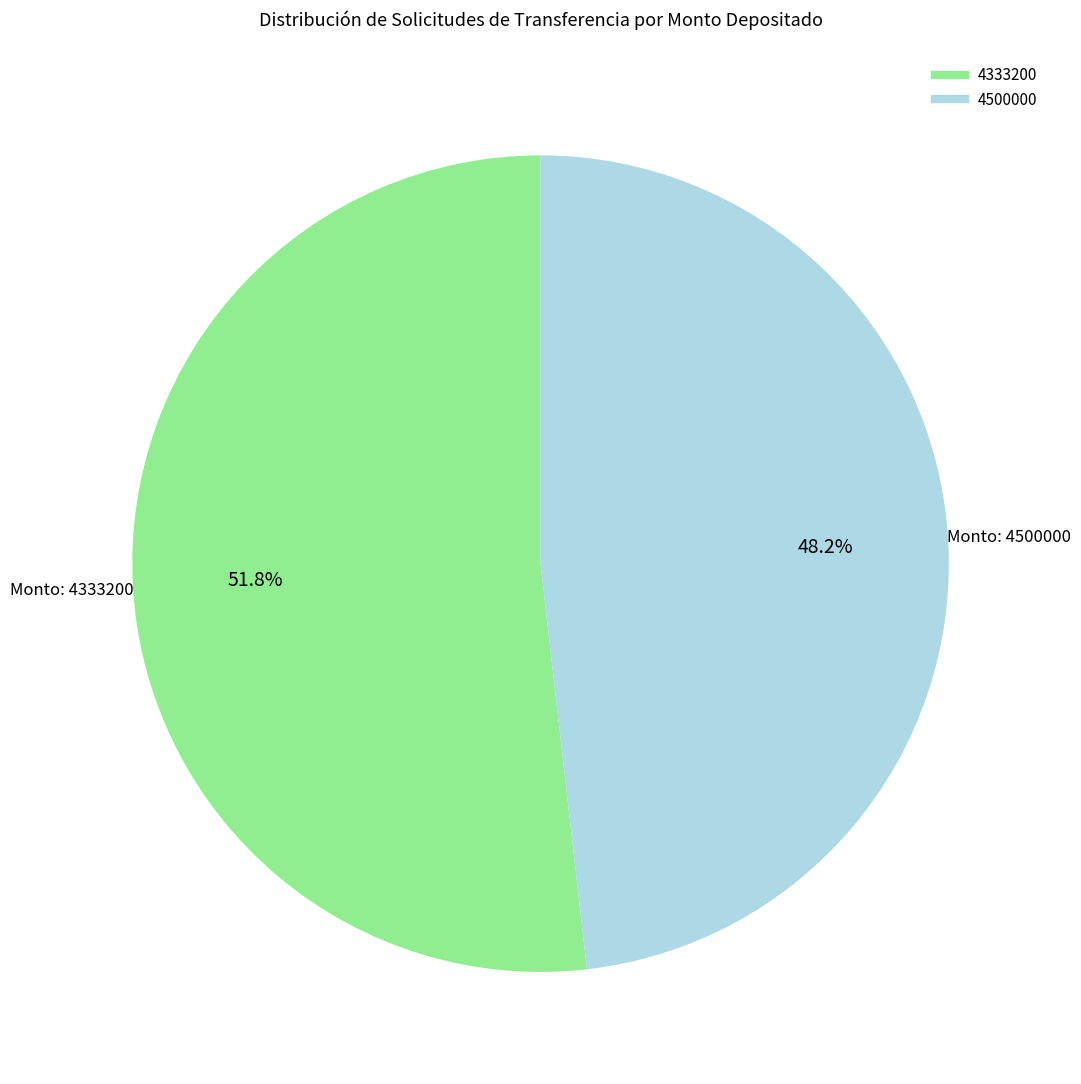

Is there any slice that represents more than half of the pie?

Yes